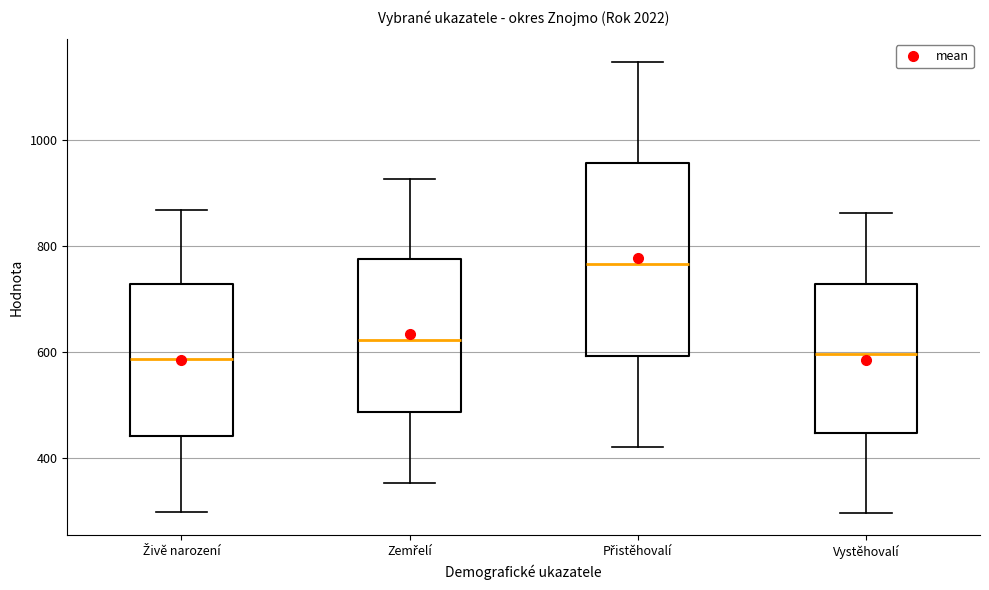

Where does the lower whisker of the box for Živě narození end on the y-axis? The values are not printed on the chart, so give them approximately, as read against the axis.

300